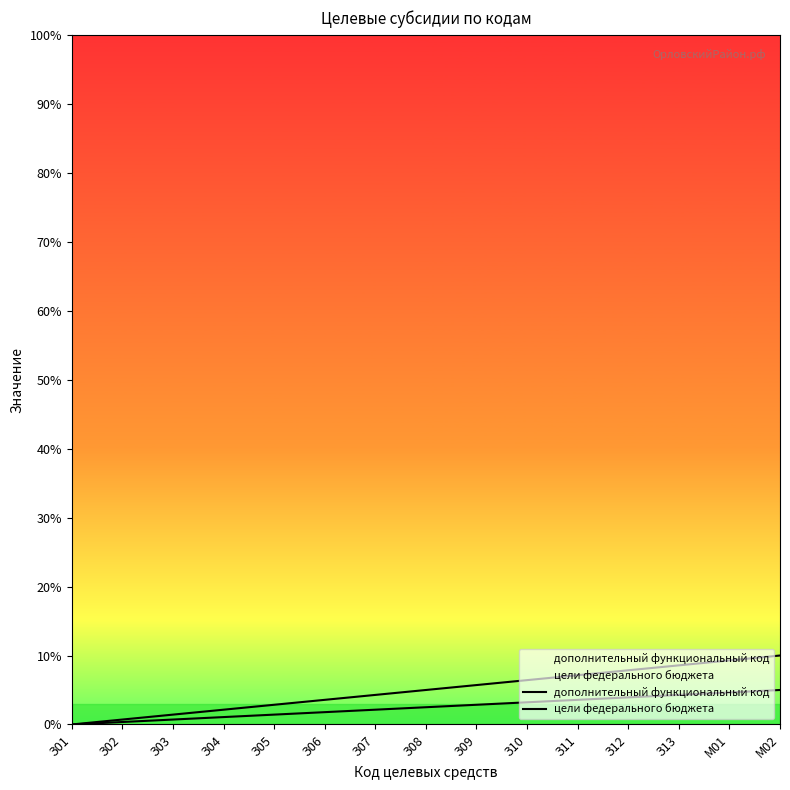

Which series has the largest total across all categories?

цели федерального бюджета